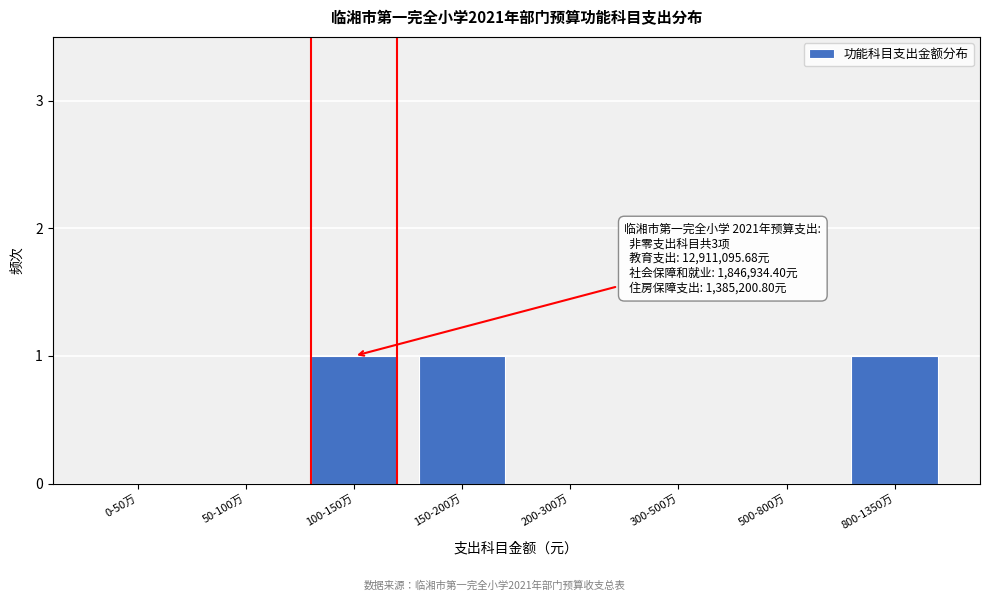

Reading right to left, extract all data points from this chart.

800-1350万=1	500-800万=0	300-500万=0	200-300万=0	150-200万=1	100-150万=1	50-100万=0	0-50万=0